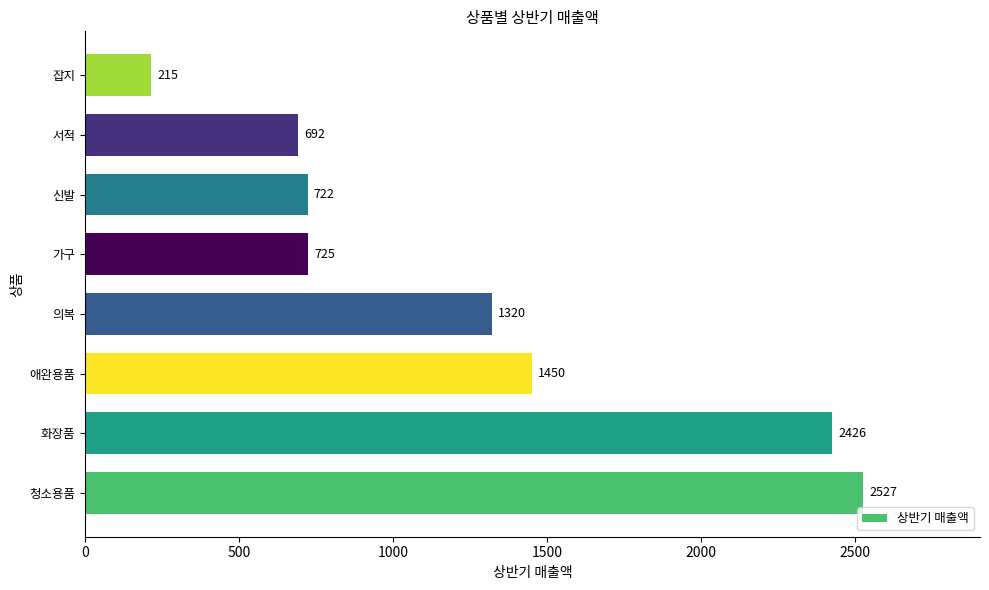

What is the change in value from 의복 to 신발?

-598